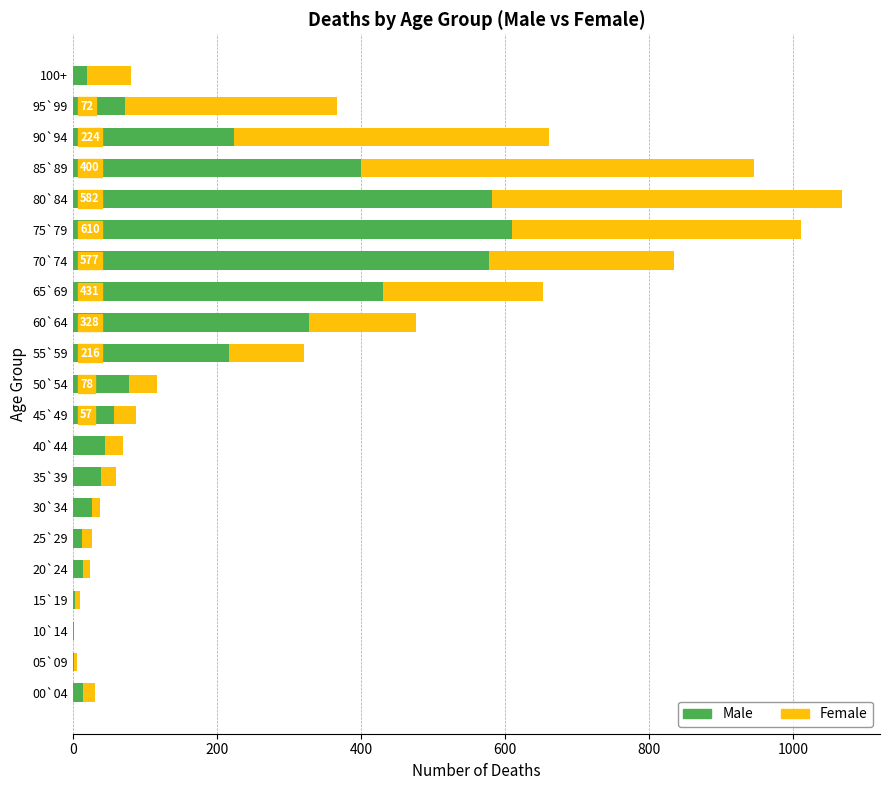

What is the sum of all Male values?

3750